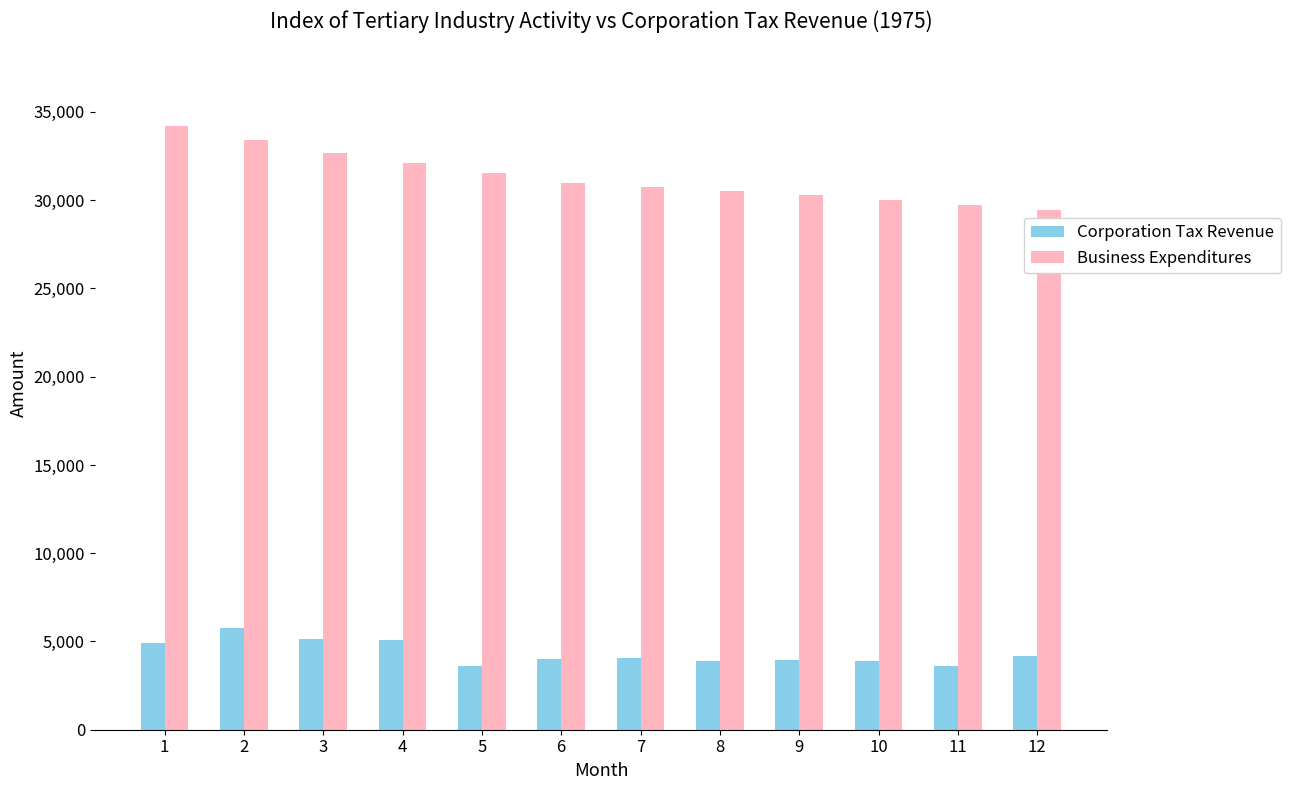

Which category has the highest value in the Corporation Tax Revenue series?

2